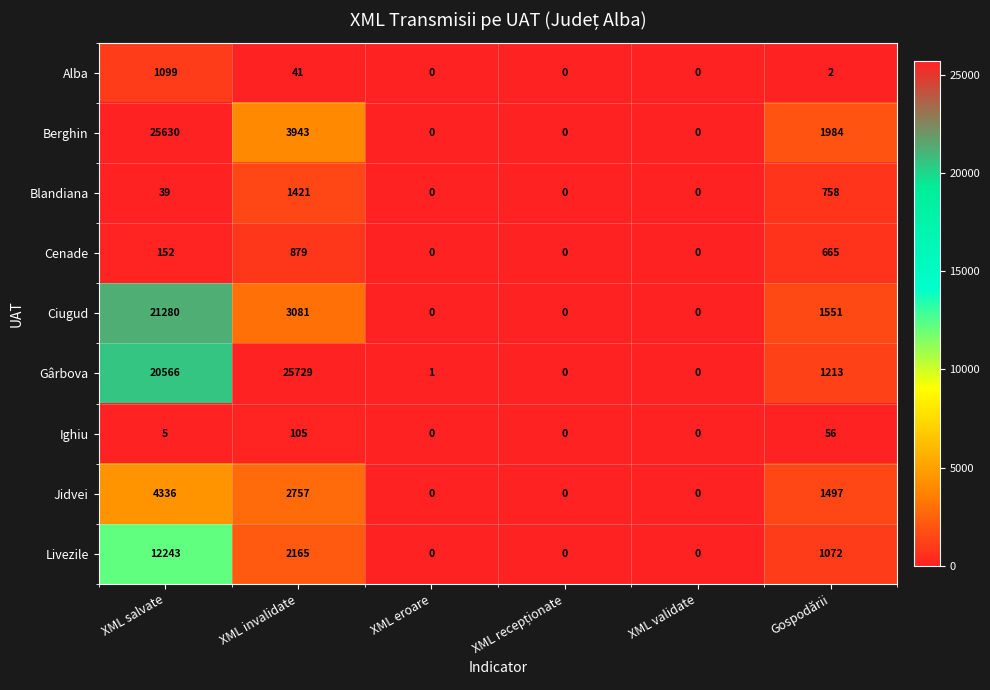

How many values in Blandiana are above zero?

3